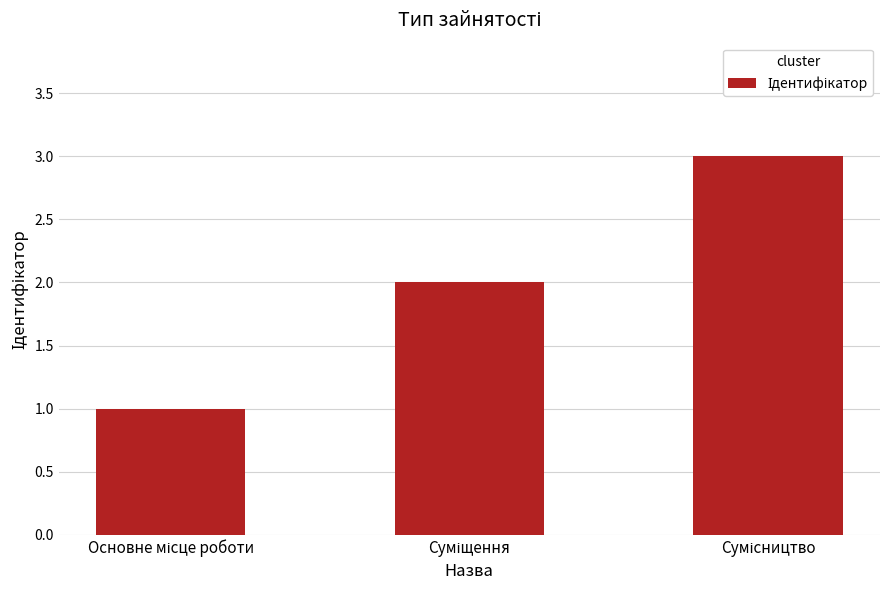

What is the greatest value displayed?

3